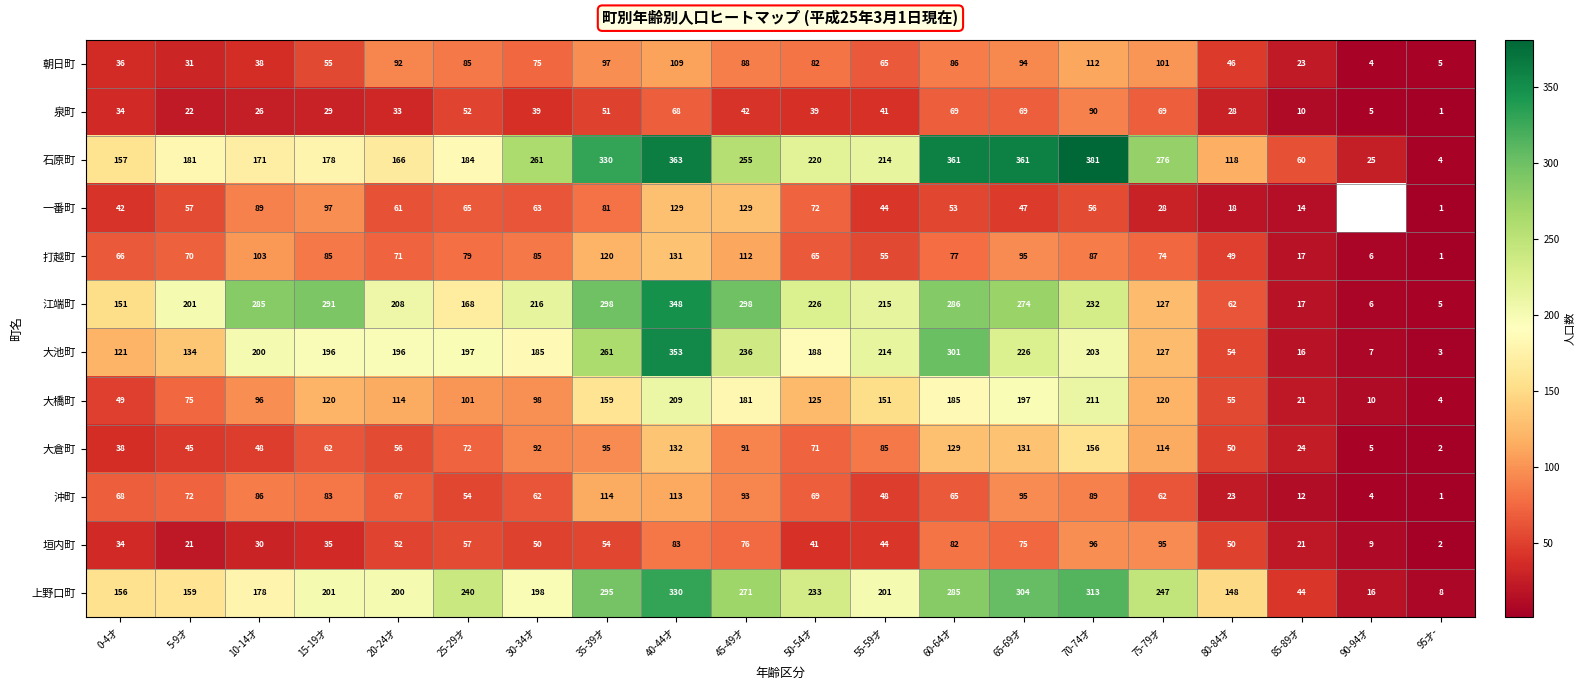

At which label does 沖町 reach its minimum?

95才-